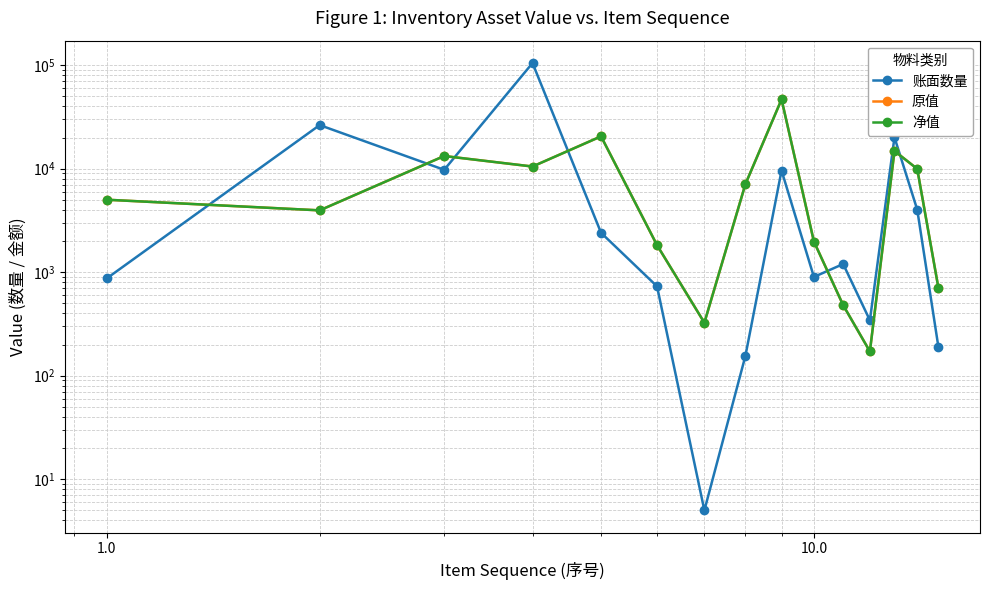

What is the minimum value for 原值?

171.5